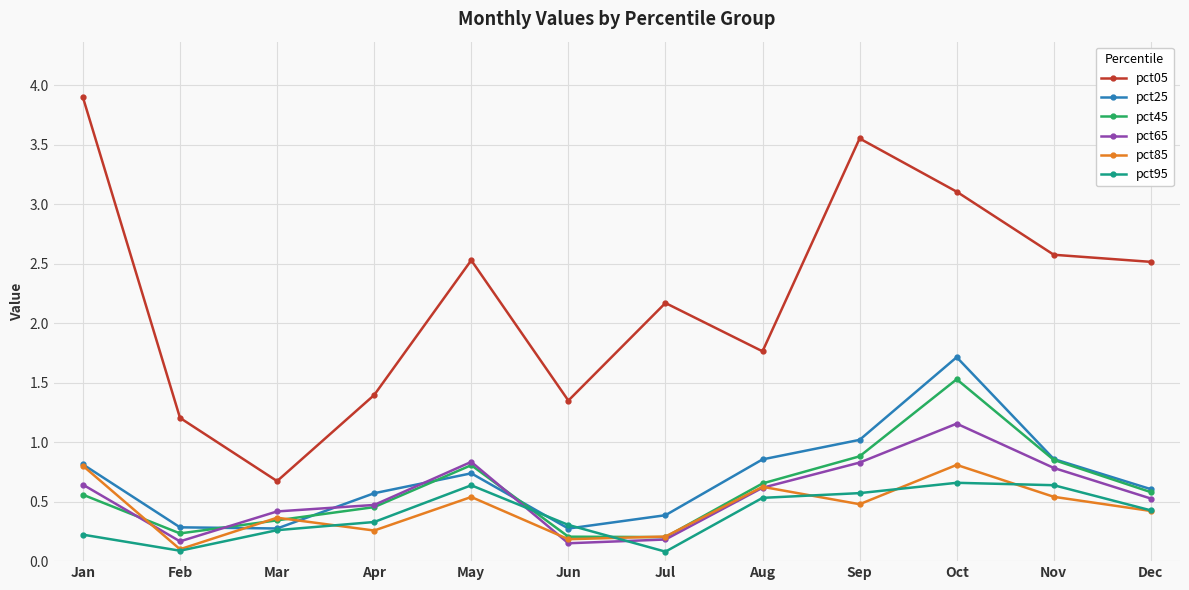

What is the spread (max minus min) of values at Feb?

1.1